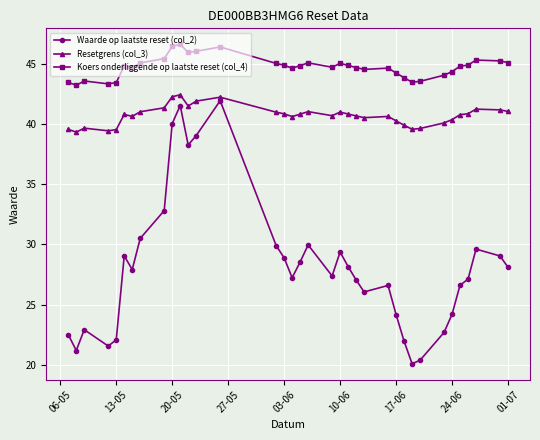

What is the value of the Waarde op laatste reset (col_2) point at the 36th from the left?

28.1